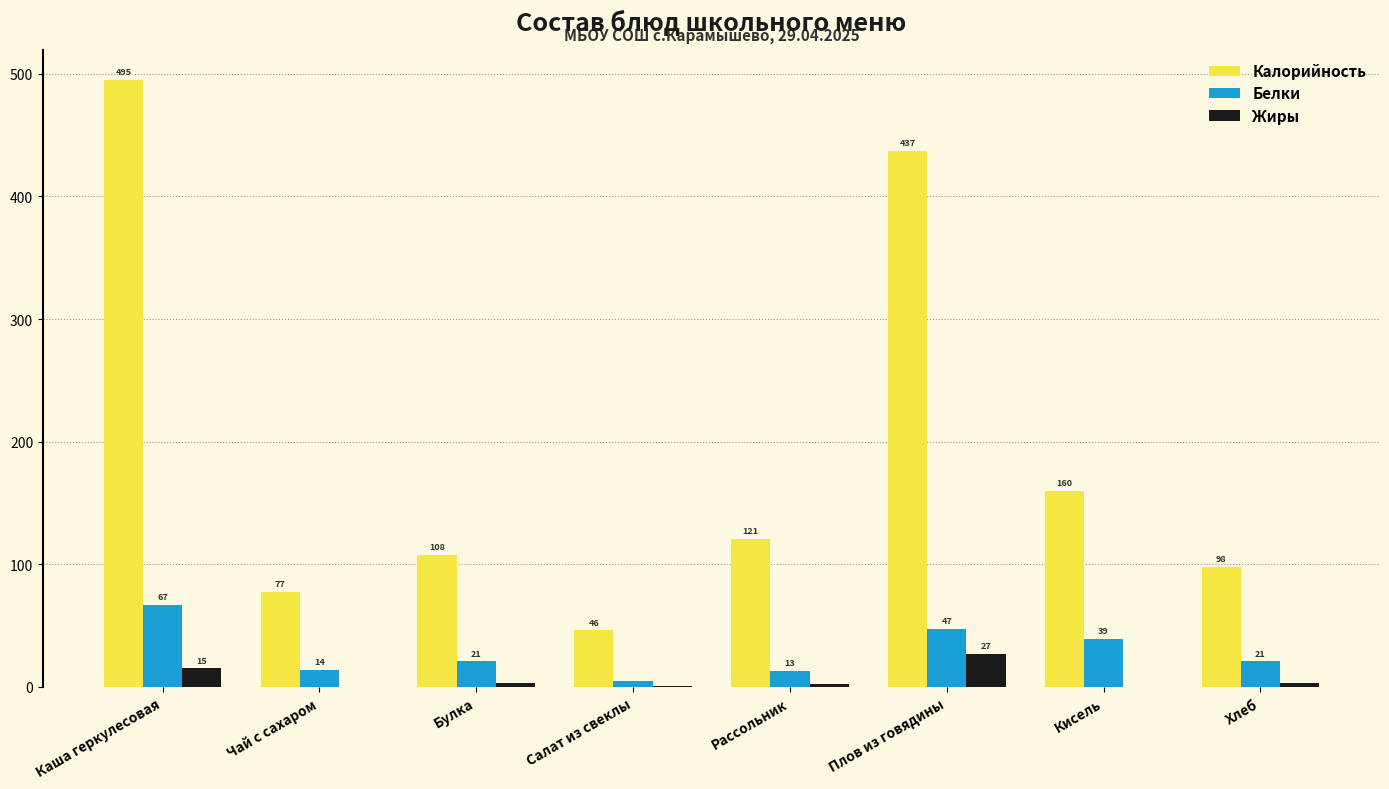

Are the bars horizontal?

No